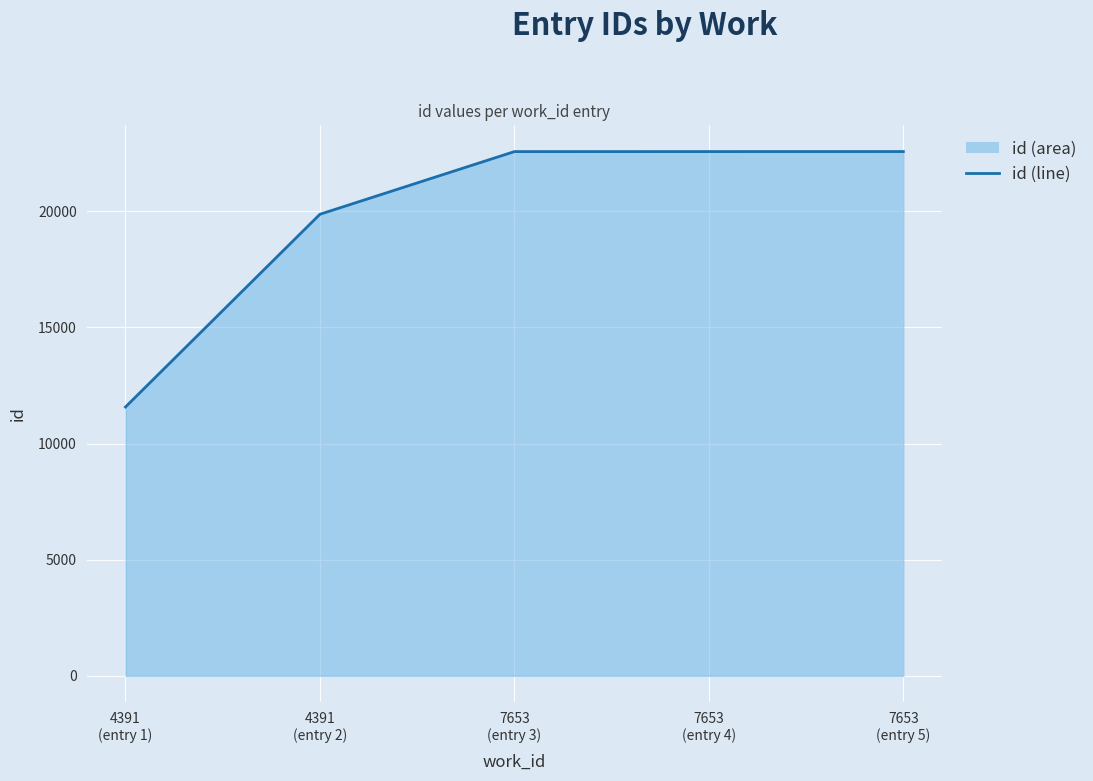

Where is the data nearest to the value 17072?

4391
(entry 2)